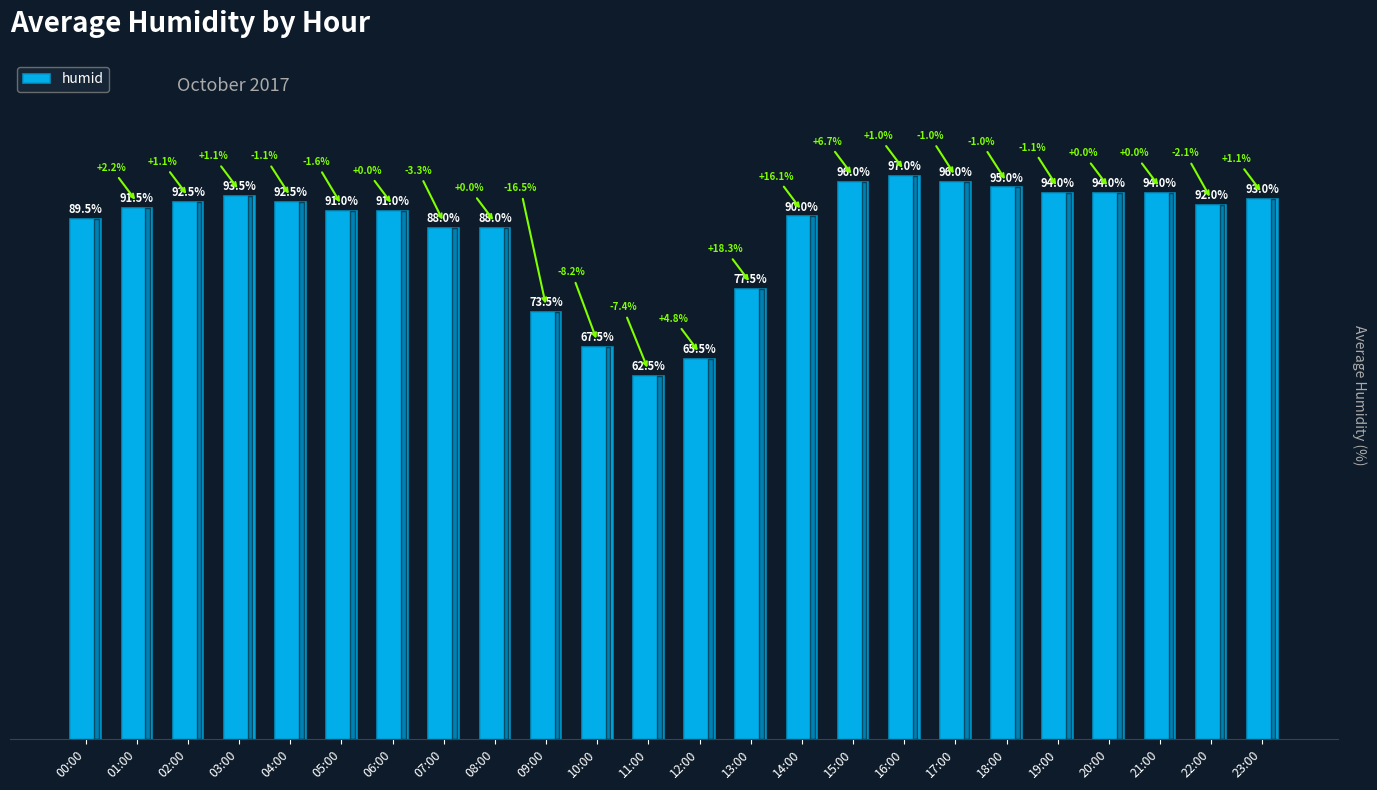

What is the label of the 15th bar from the right?

09:00